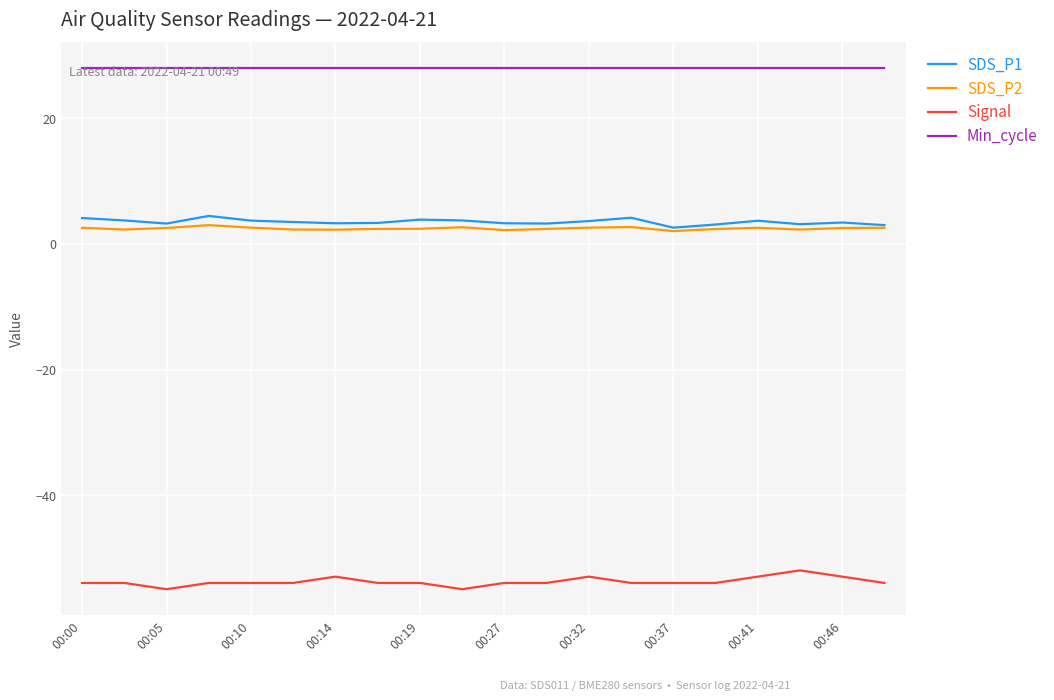

True or false: SDS_P2 and Min_cycle intersect in this chart.

False